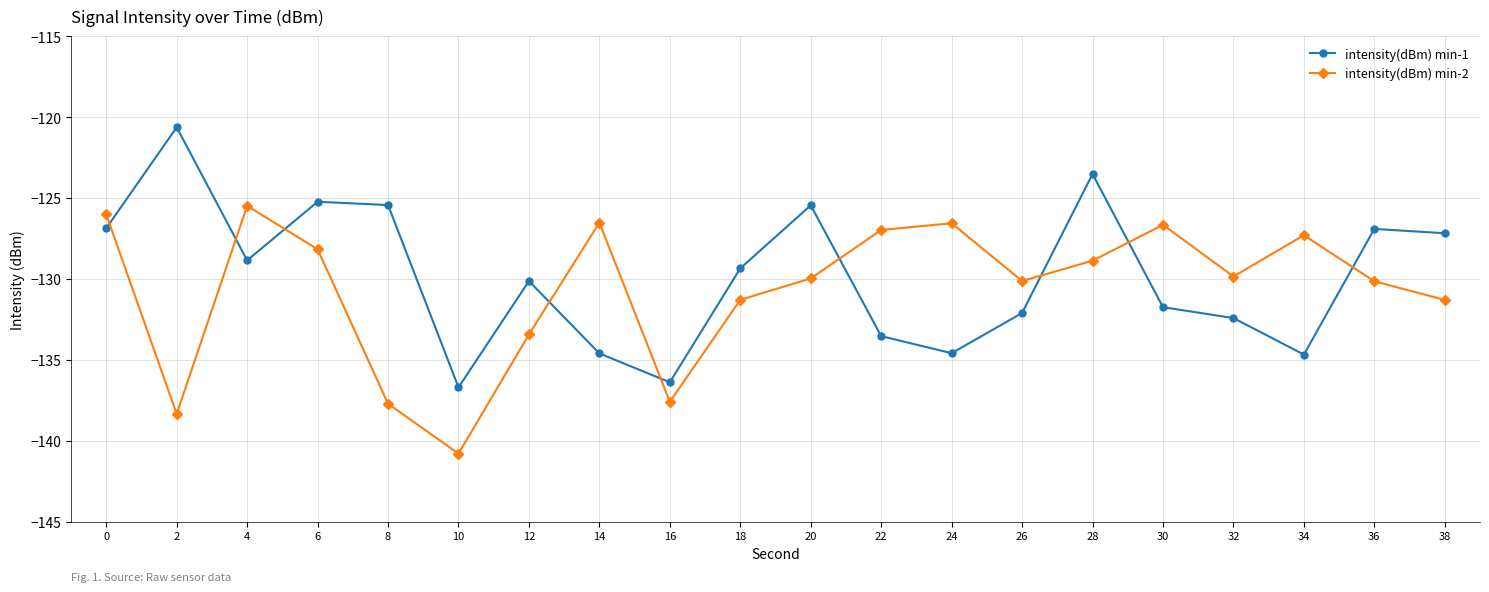

How many times do intensity(dBm) min-1 and intensity(dBm) min-2 cross each other?

9